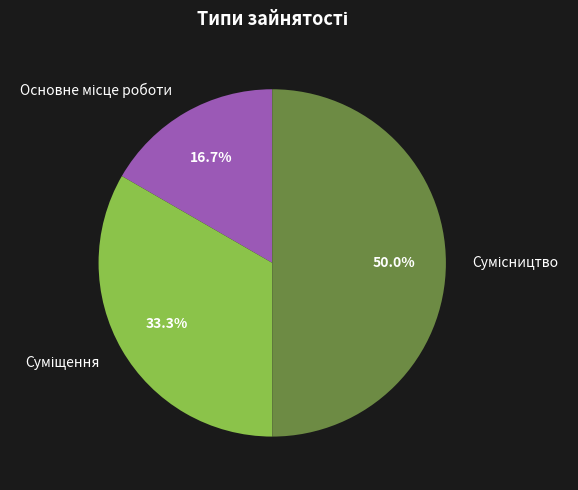

To the nearest percent, what is the average slice percentage?

33%